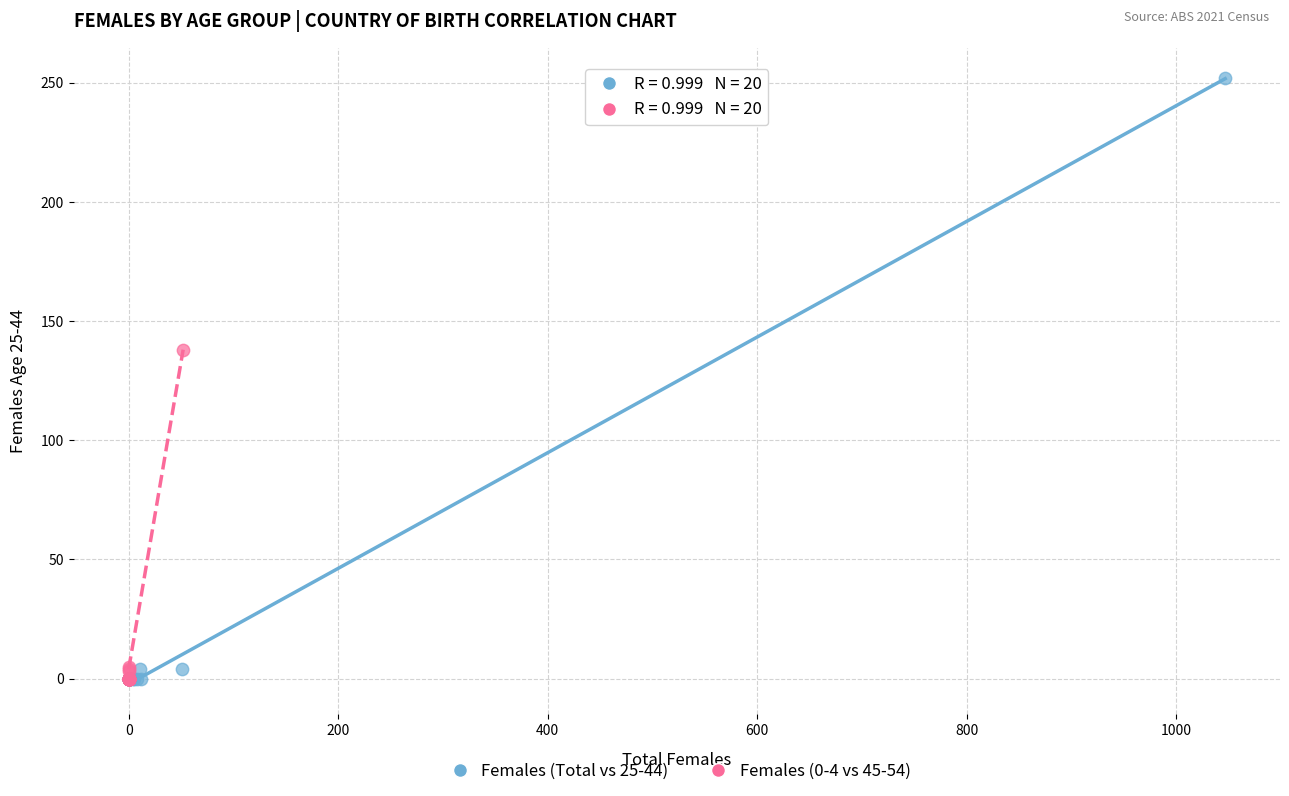

Which series reaches the maximum Y coordinate?

Females (Total vs 25-44)